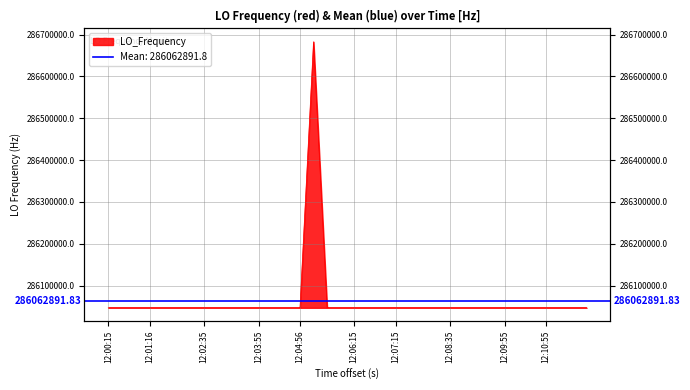

Reading right to left, what are all the values shown in this chart?

286046999.4	286046999.3	286046999.2	286046999.5	286046999.5	286046999.5	286046999.0	286046999.3	286046998.8	286046998.6	286046998.5	286046998.1	286047001.1	286046998.5	286046998.5	286046998.3	286047001.2	286047001.2	286047000.9	286047001.1	286047000.8	286046998.1	286682704.3	286046999.4	286046999.4	286046999.1	286046998.6	286046996.5	286046999.6	286046999.0	286046996.6	286046999.4	286047011.9	286046997.5	286046997.6	286046997.1	286046997.1	286046997.4	286046997.3	286046997.0